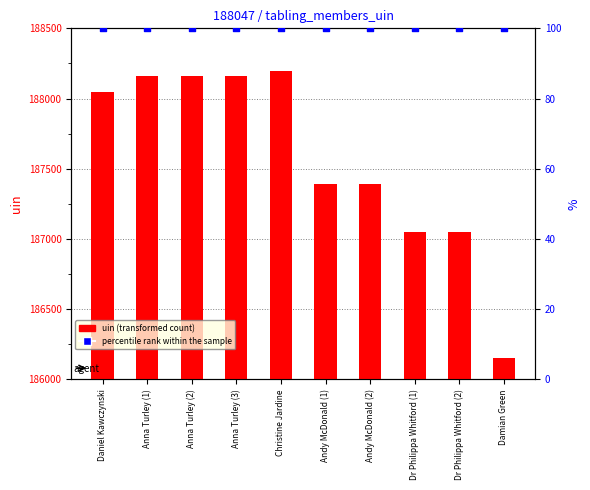

Which series has the largest Y range (max minus min)?

uin (transformed count)